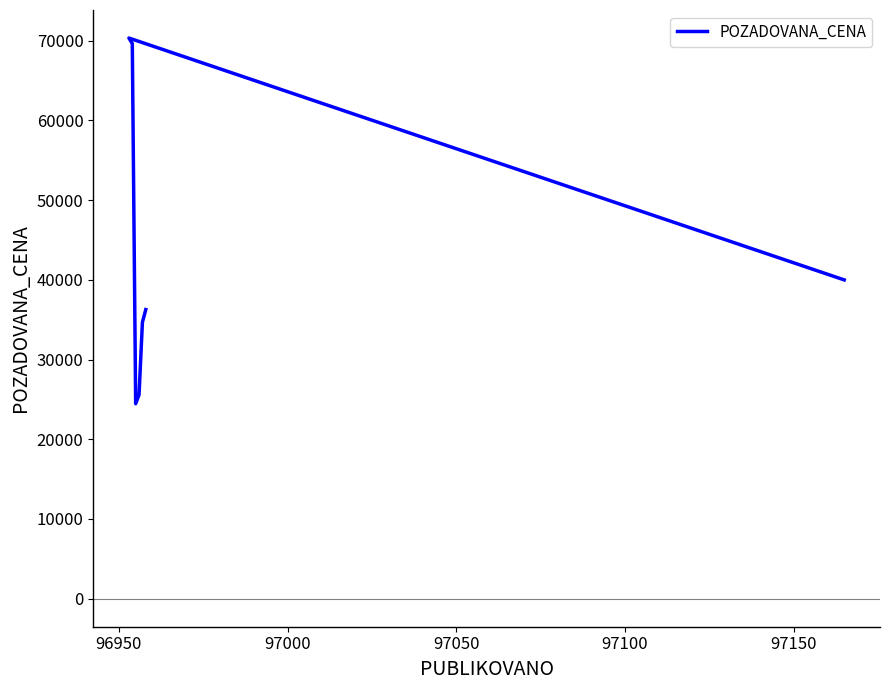

Reading right to left, list all the values displayed in this chart.

36278	34680	25595	24464	69657	70347	40000